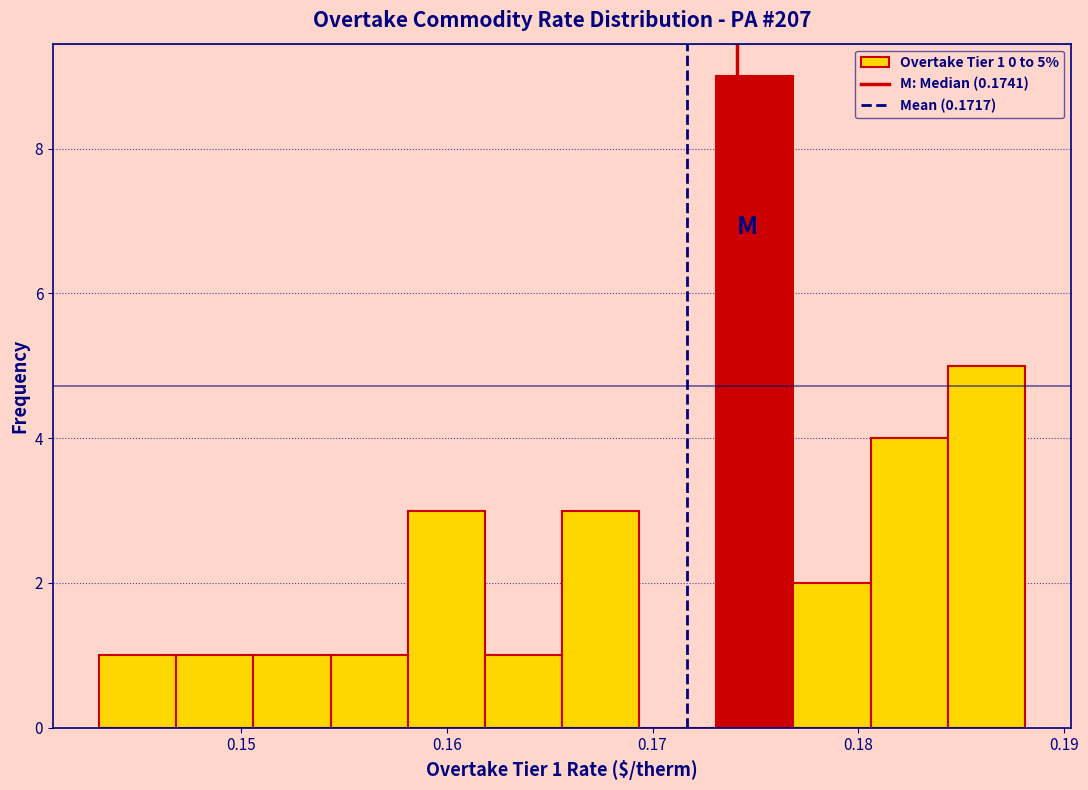

Around what value on the x-axis is the tallest bar? Give the approximate position of its centre, as read against the axis.

0.175